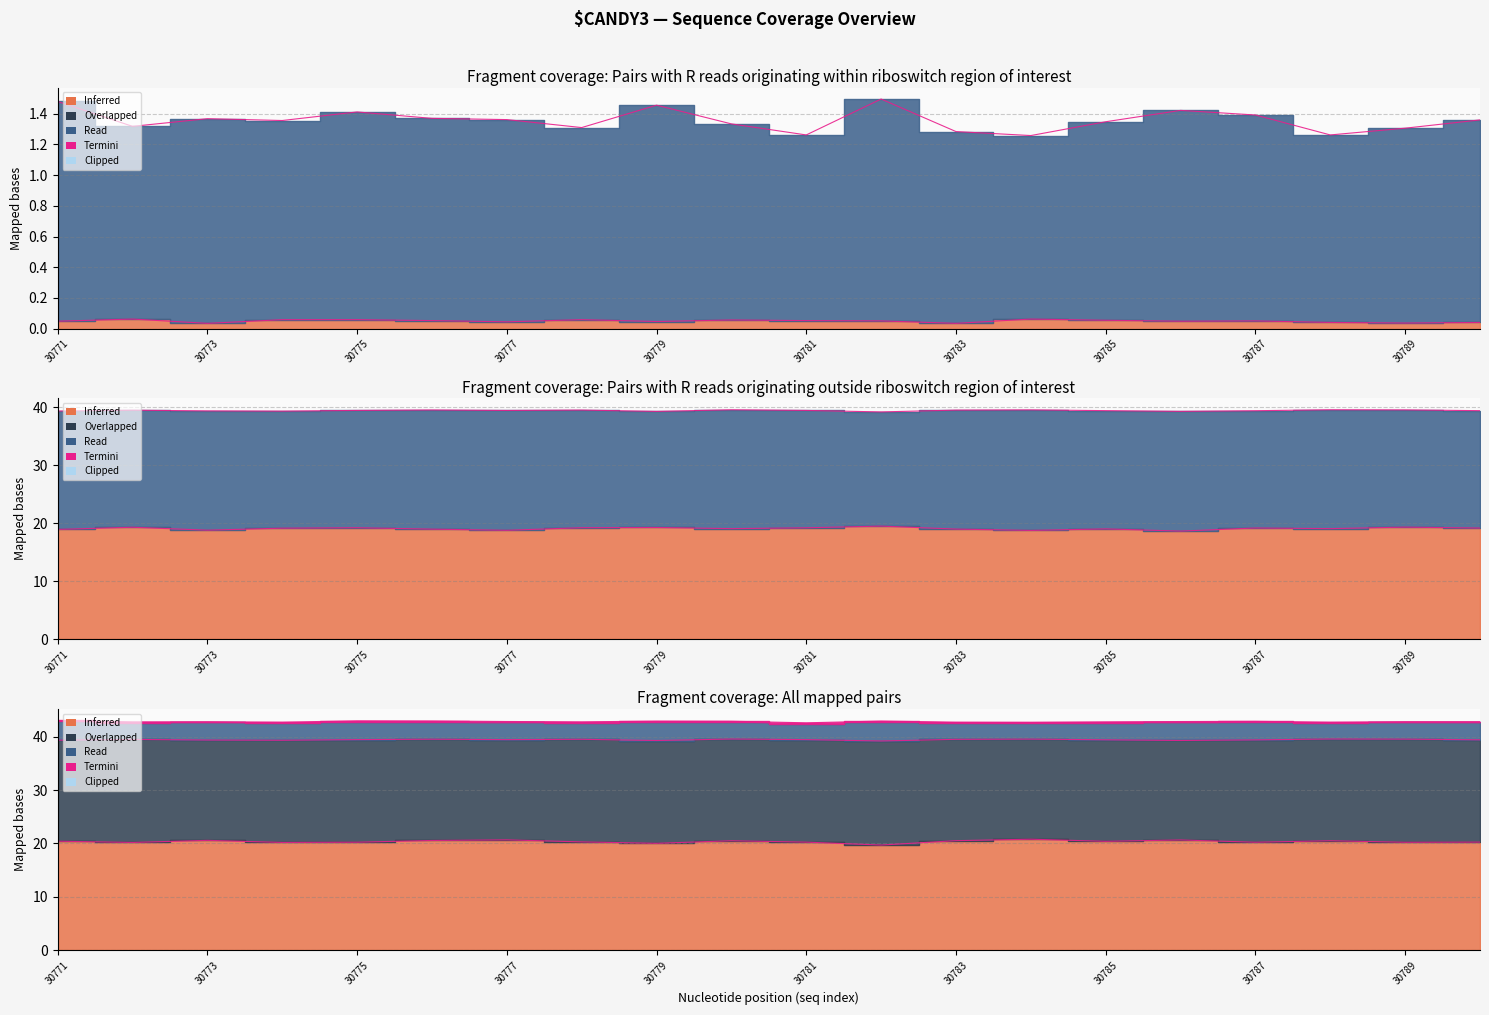

At which category does the chart reach its minimum across all series?

30773